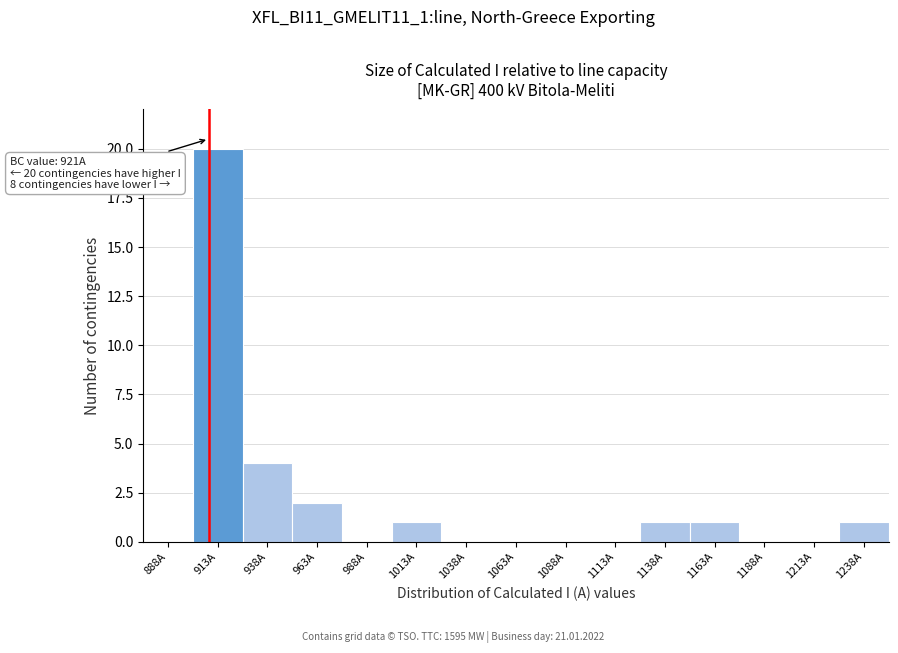

Reading left to right, list all the values displayed in this chart.

888A=0	913A=20	938A=4	963A=2	988A=0	1013A=1	1038A=0	1063A=0	1088A=0	1113A=0	1138A=1	1163A=1	1188A=0	1213A=0	1238A=1